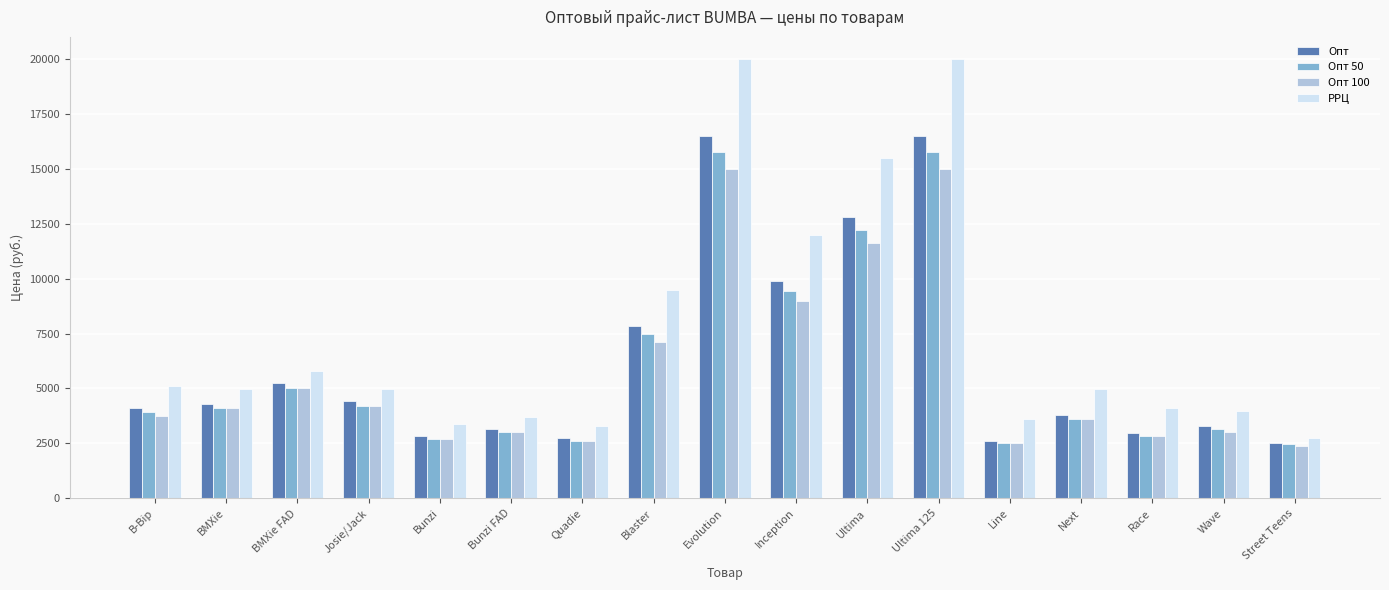

What position from the left is Blaster?

8